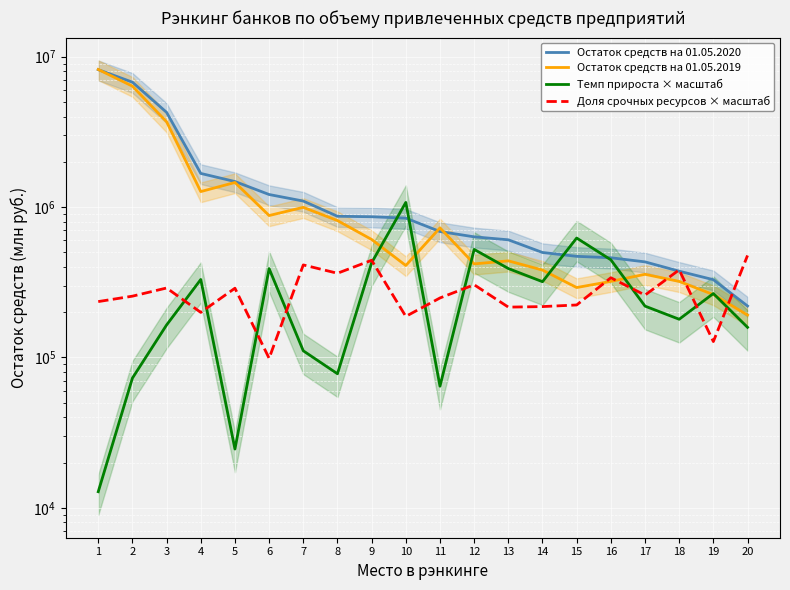

At 3, list the series in order from smallest to largest.

Темп прироста × масштаб, Доля срочных ресурсов × масштаб, Остаток средств на 01.05.2019, Остаток средств на 01.05.2020